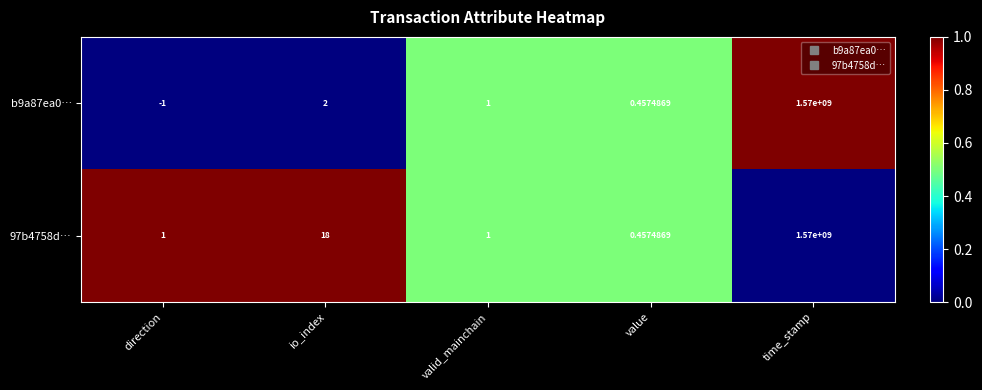

List the labels in order of b9a87ea0… value, largest first.

time_stamp, io_index, valid_mainchain, value, direction